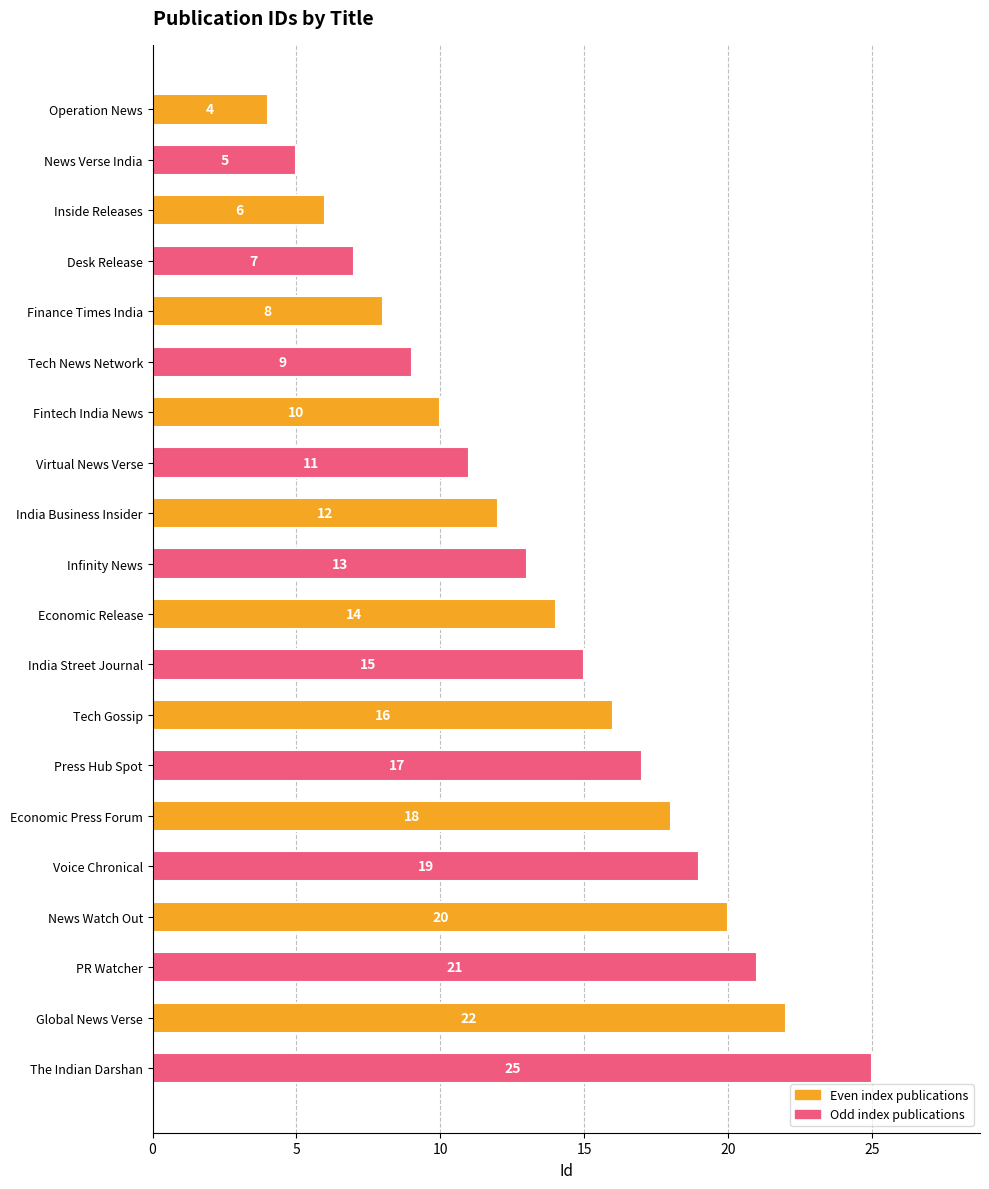

What is the difference between the maximum and minimum values?

21